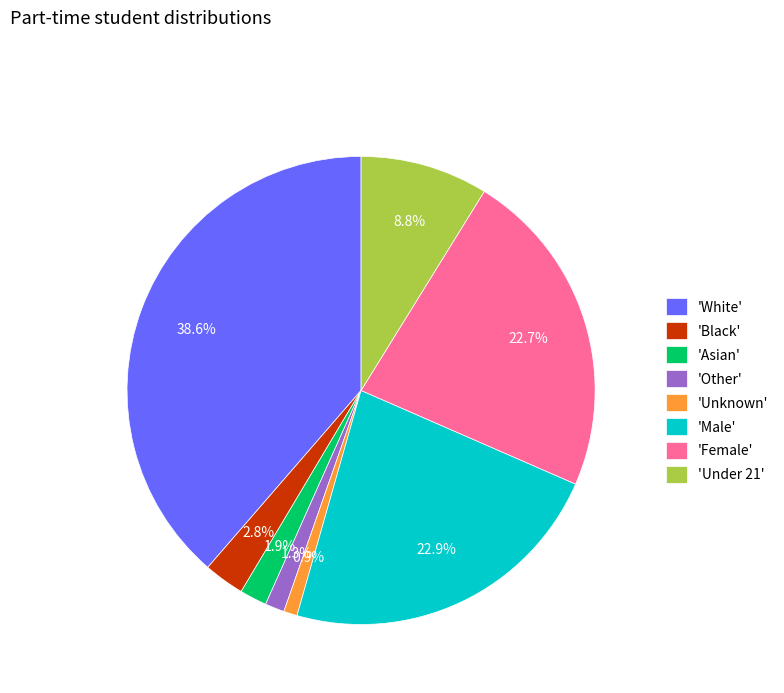

Do 'White' and 'Under 21' together represent more than half of the pie?

No